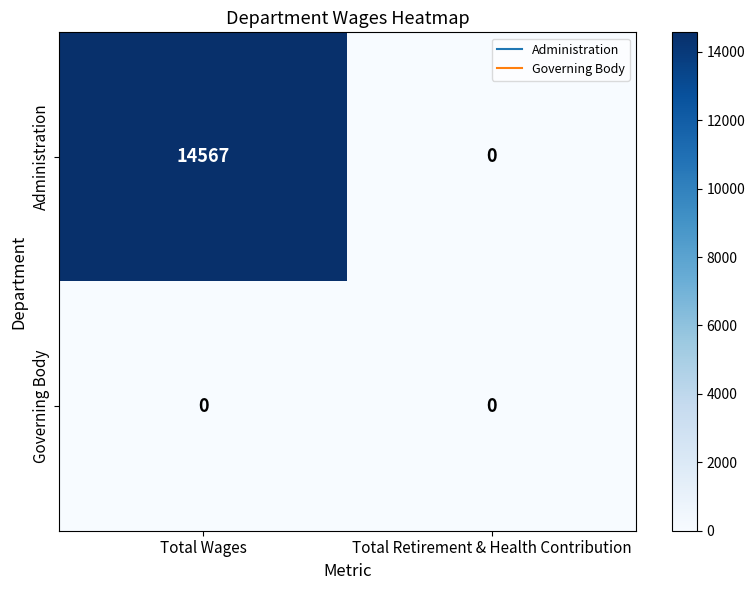

Which label corresponds to the largest value in the chart?

Total Wages